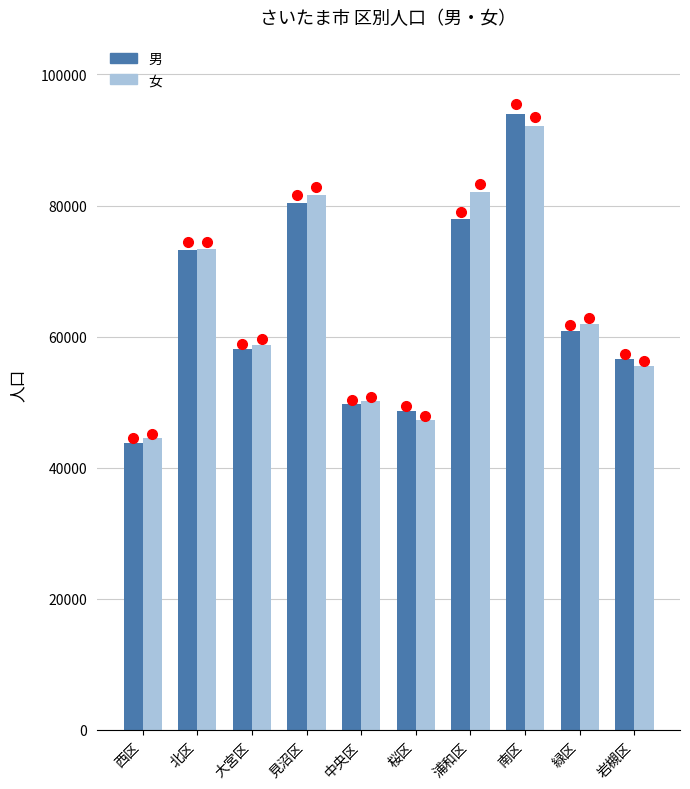

How many distinct data groups are displayed?

2